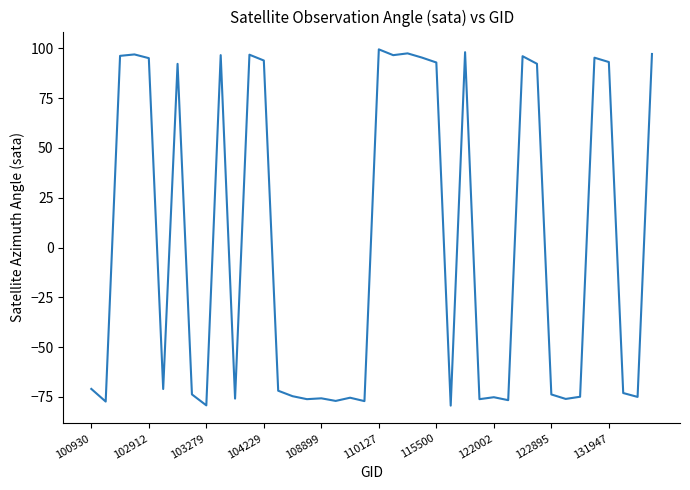

What is the smallest value displayed?

-79.3